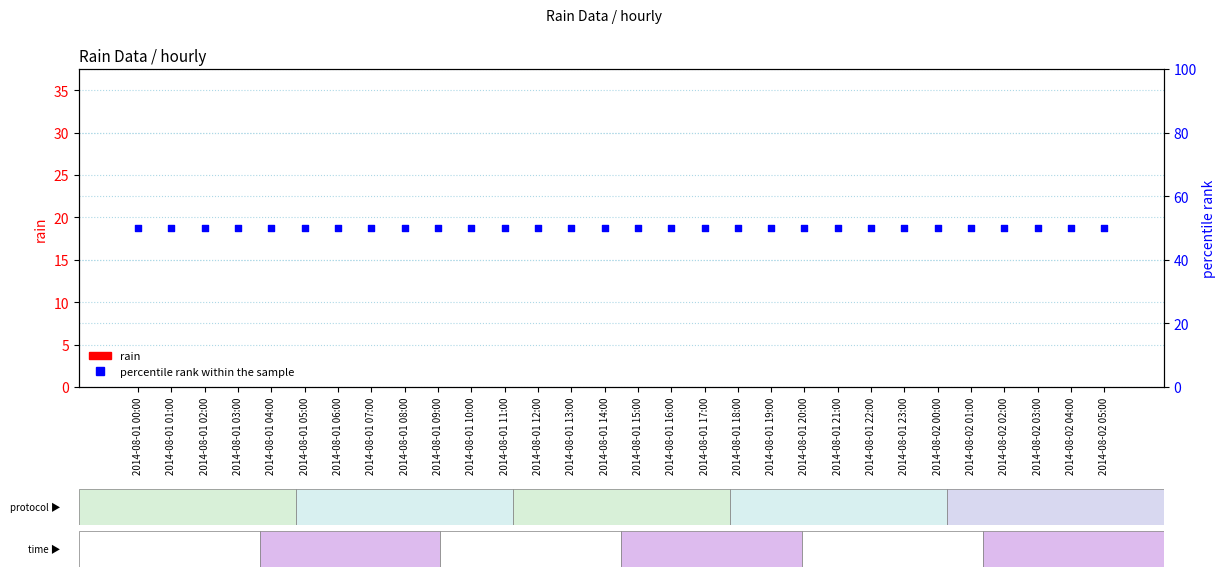

At how many categories does at least one series exceed 44?

30